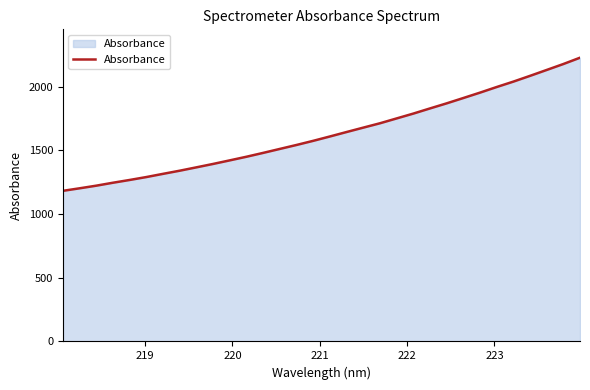

What is the difference between the maximum and minimum values?

1044.4